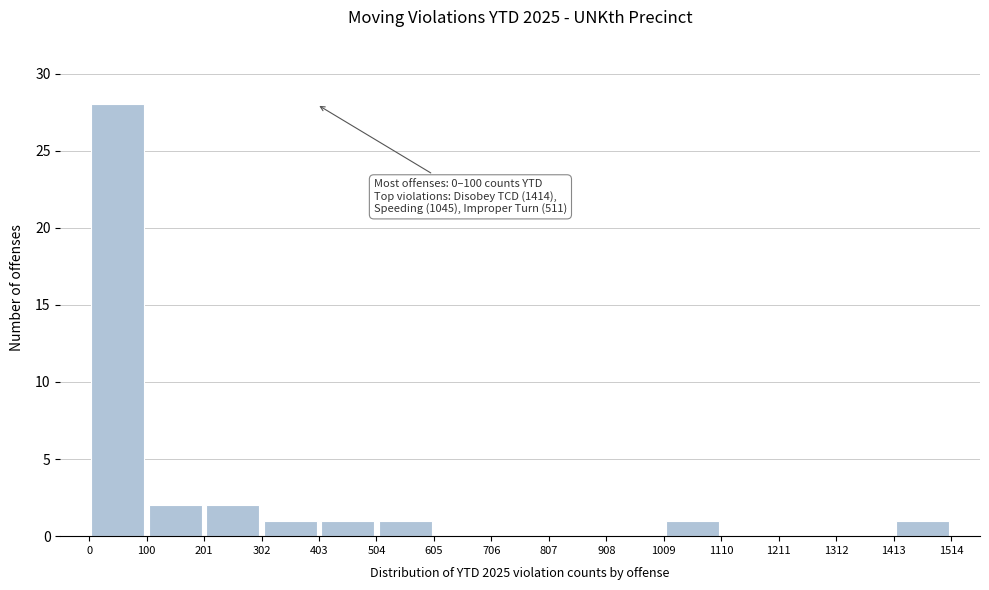

Over which range of the x-axis is the bar tallest?

0 to 100